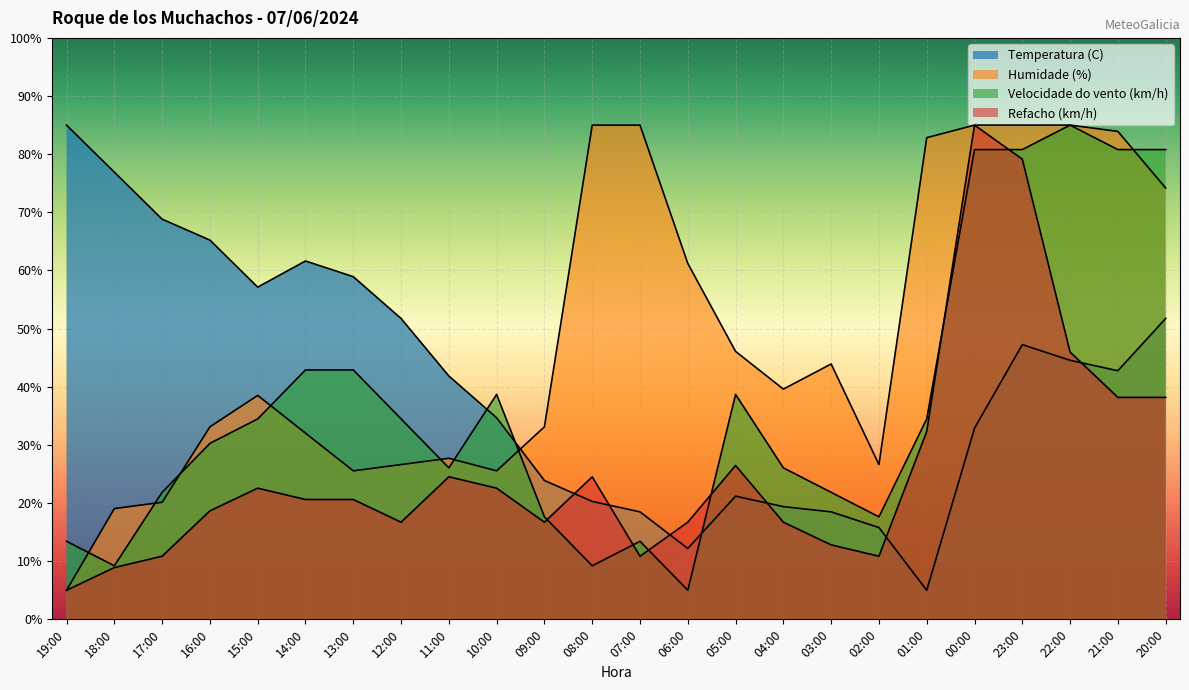

List the series in order of their overall mean, lowest first.

Refacho (km/h), Velocidade do vento (km/h), Temperatura (C), Humidade (%)